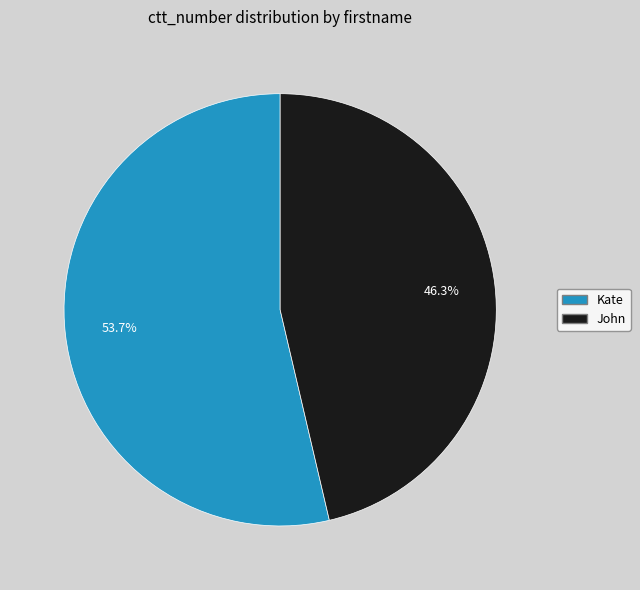

Which slice is the smallest?

John